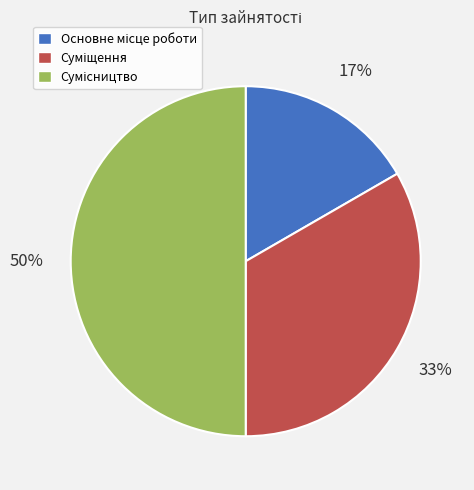

To the nearest percent, what is the average slice percentage?

33%